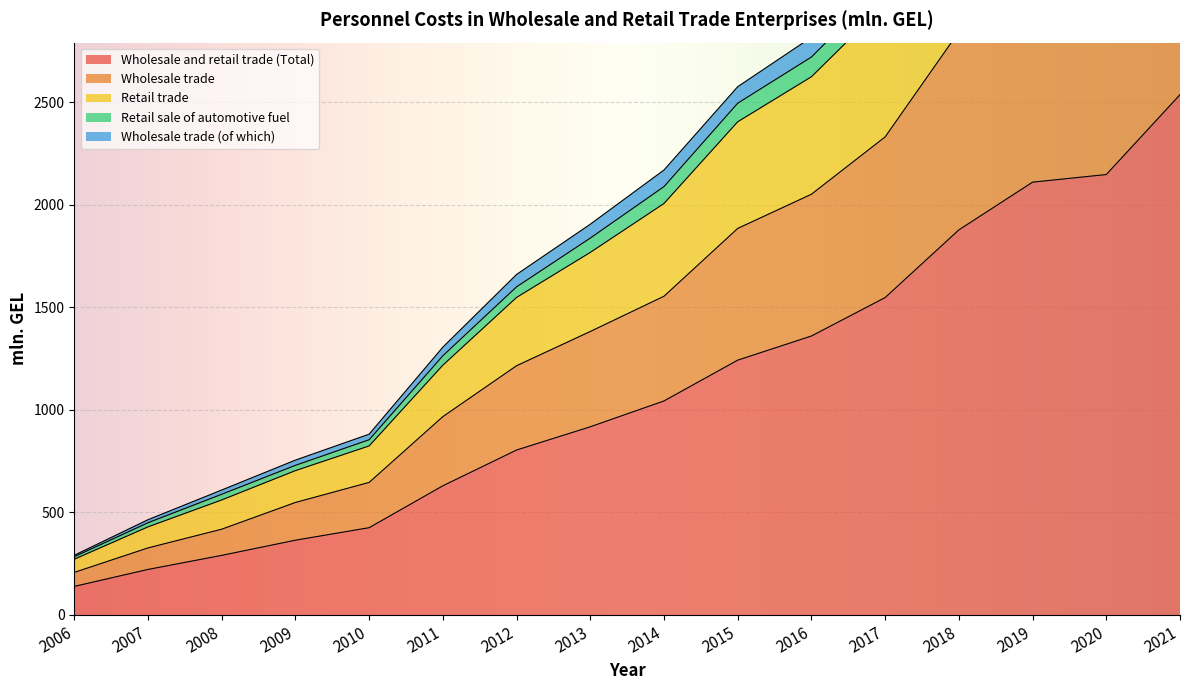

True or false: Wholesale and retail trade (Total) has a value of 1242.2 at 2015.

True